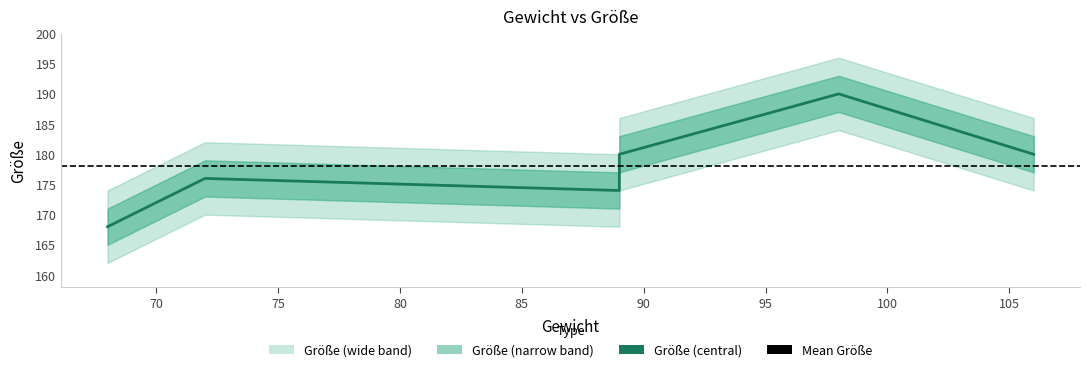

Is it true that the value at 68 is 272?

False